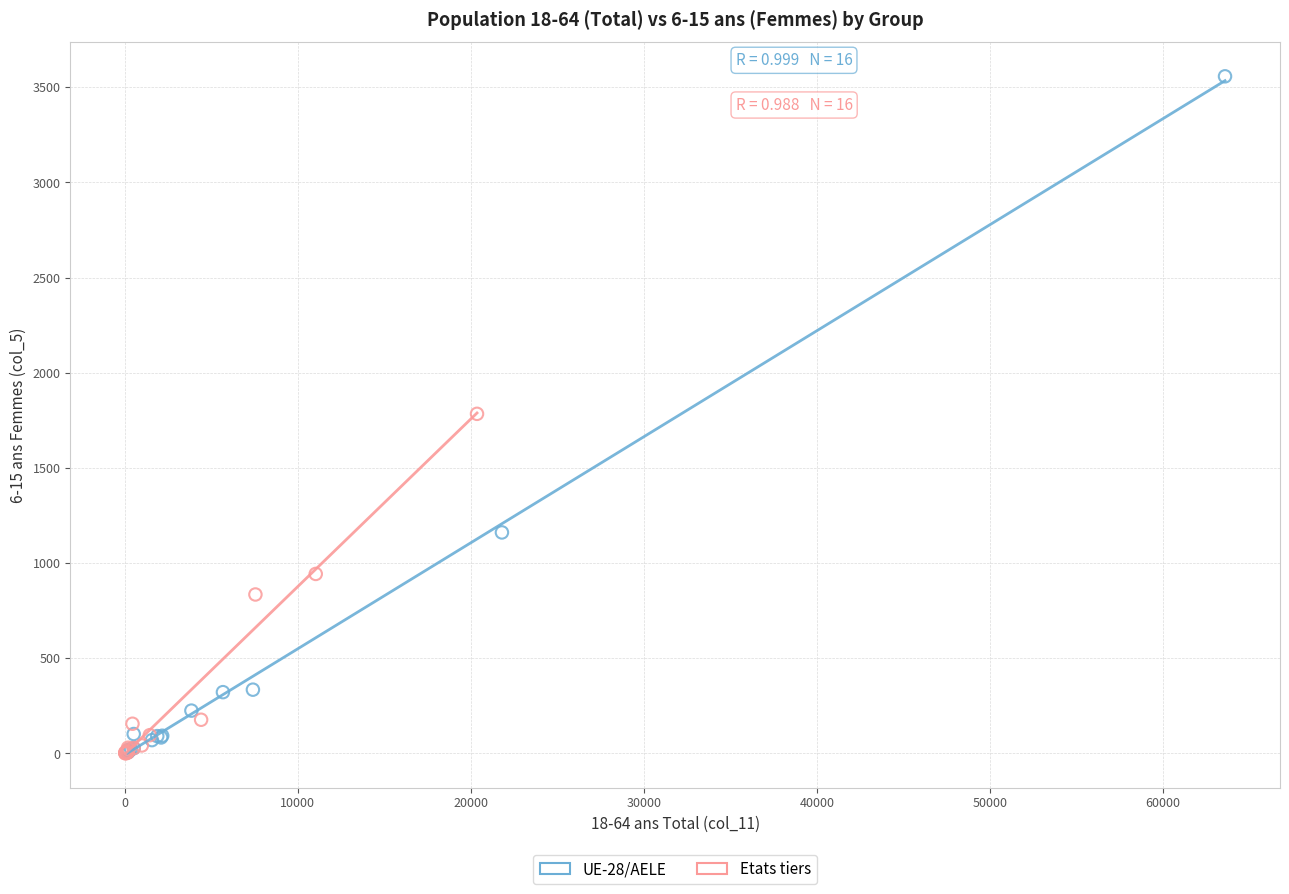

Which series has the largest Y range (max minus min)?

UE-28/AELE